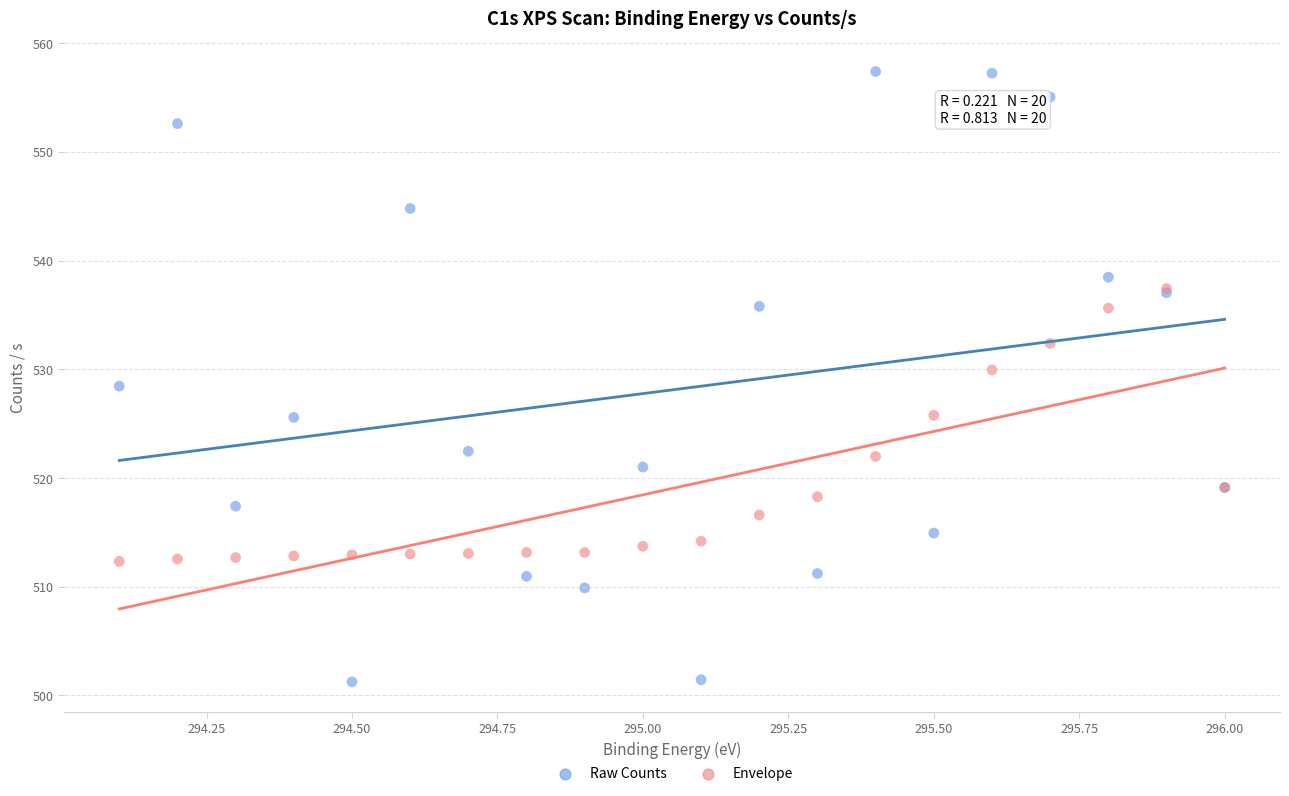

What are all the series names shown in the legend?

Raw Counts, Envelope